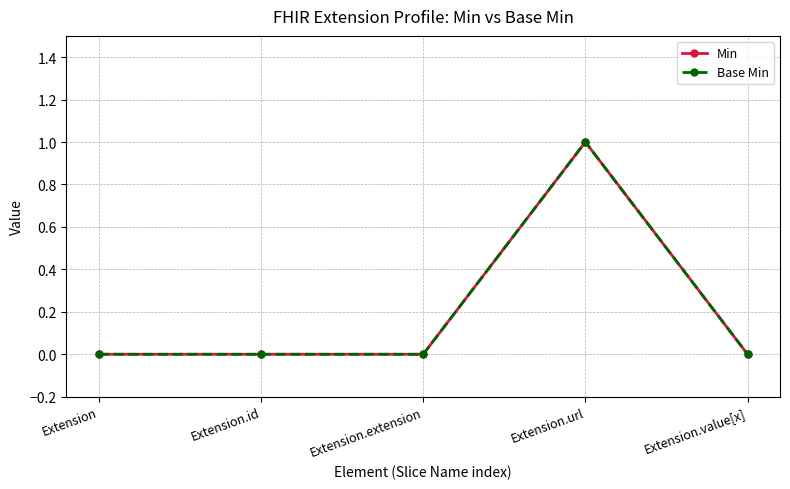

True or false: Base Min has a value of 0 at Extension.extension.

True